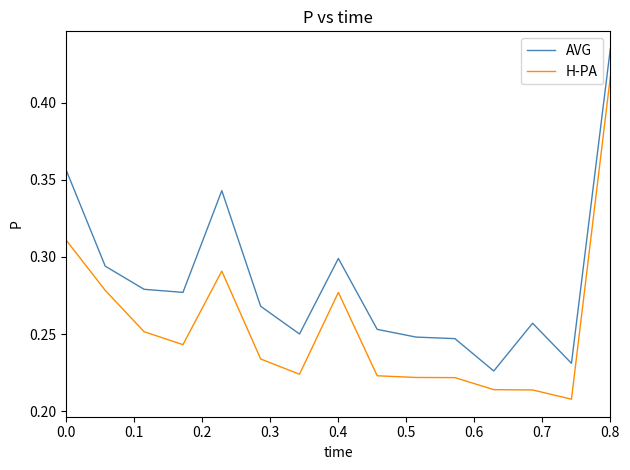

How many lines are shown in the chart?

2